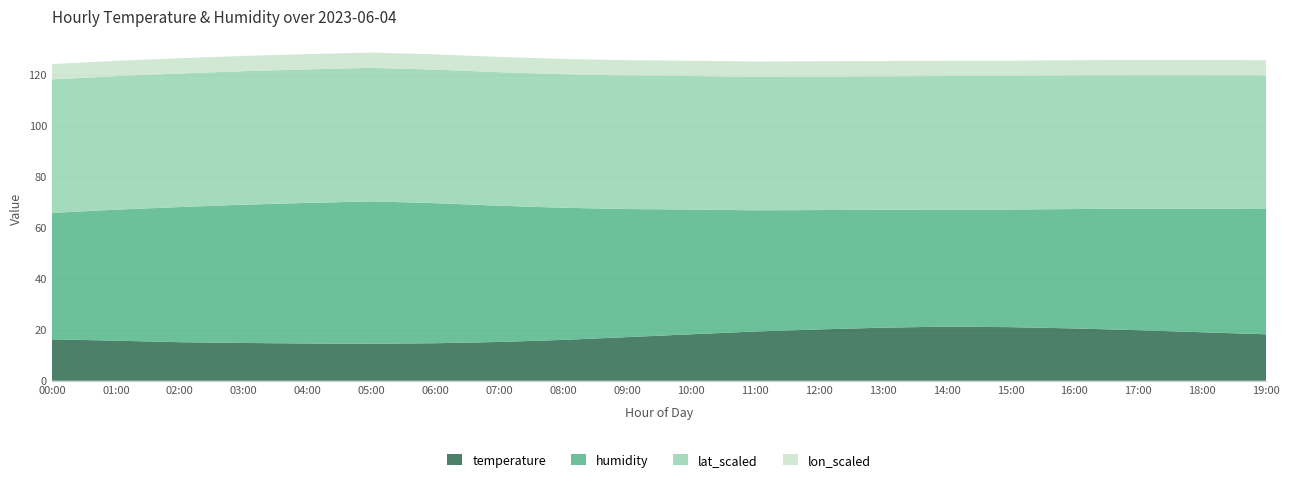

Reading left to right, transcribe all the data shown in this chart.

temperature: 00:00=16.2	01:00=15.7	02:00=15.1	03:00=14.8	04:00=14.6	05:00=14.5	06:00=14.7	07:00=15.2	08:00=16.0	09:00=17.1	10:00=18.2	11:00=19.3	12:00=20.1	13:00=20.8	14:00=21.2	15:00=21.0	16:00=20.5	17:00=19.8	18:00=19.0	19:00=18.2
humidity: 00:00=49.6	01:00=51.4	02:00=53.0	03:00=54.2	04:00=55.1	05:00=55.8	06:00=54.9	07:00=53.4	08:00=51.8	09:00=50.2	10:00=48.9	11:00=47.5	12:00=46.8	13:00=46.2	14:00=45.9	15:00=46.1	16:00=46.8	17:00=47.6	18:00=48.4	19:00=49.1
lat_scaled: 00:00=52.3	01:00=52.3	02:00=52.3	03:00=52.3	04:00=52.3	05:00=52.3	06:00=52.3	07:00=52.3	08:00=52.3	09:00=52.3	10:00=52.3	11:00=52.3	12:00=52.3	13:00=52.3	14:00=52.3	15:00=52.3	16:00=52.3	17:00=52.3	18:00=52.3	19:00=52.3
lon_scaled: 00:00=6.0	01:00=6.0	02:00=6.0	03:00=6.0	04:00=6.0	05:00=6.0	06:00=6.0	07:00=6.0	08:00=6.0	09:00=6.0	10:00=6.0	11:00=6.0	12:00=6.0	13:00=6.0	14:00=6.0	15:00=6.0	16:00=6.0	17:00=6.0	18:00=6.0	19:00=6.0